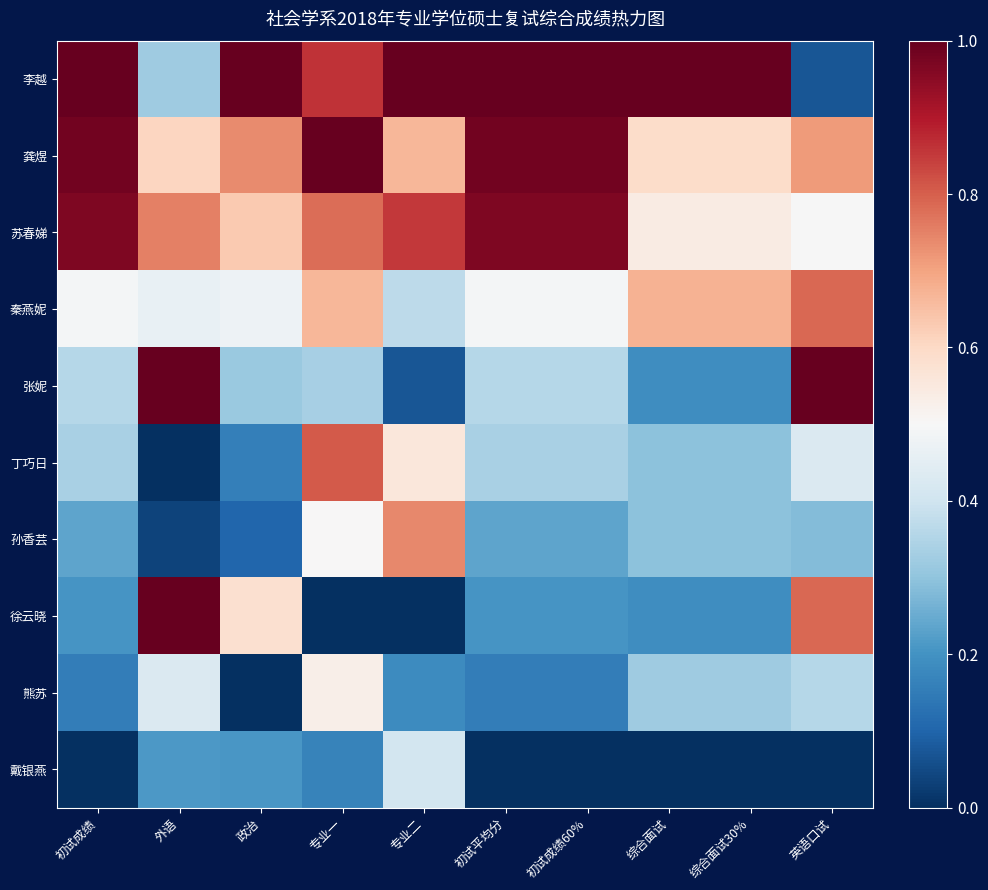

What is the greatest value displayed?

1.0